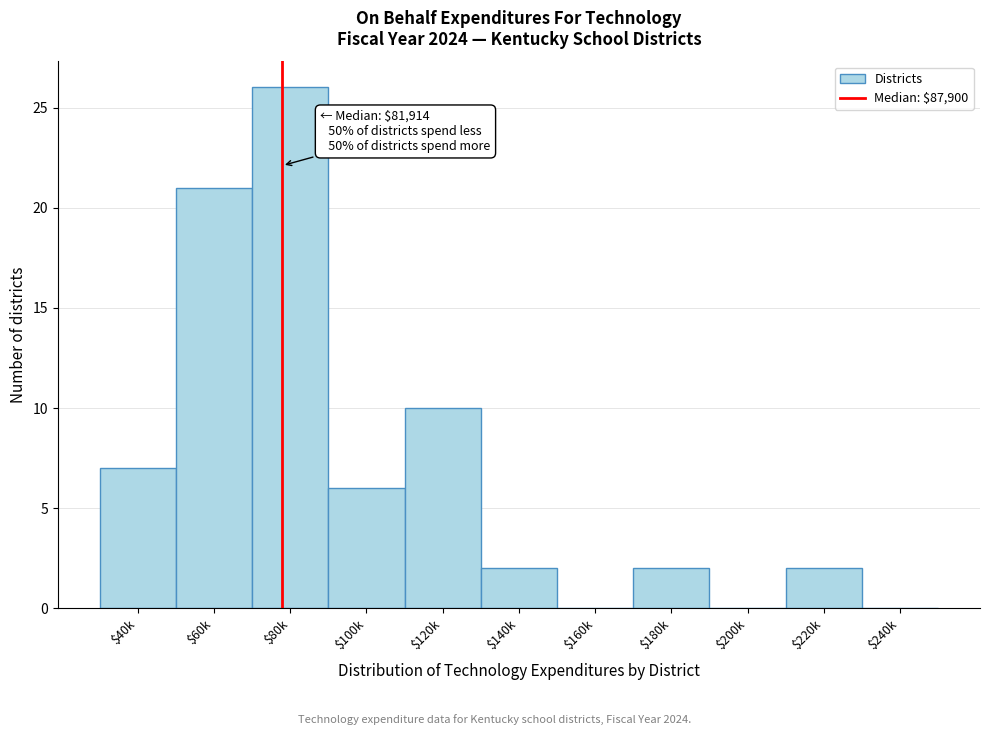

Is it true that the value at $40k is 10?

False